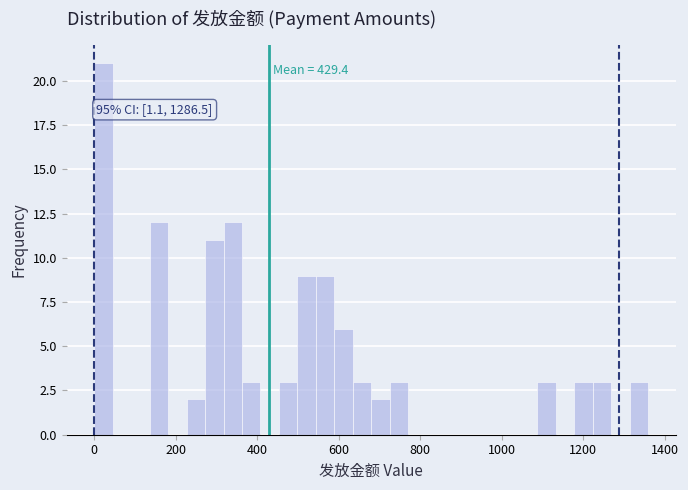

Around what value on the x-axis is the tallest bar? Give the approximate position of its centre, as read against the axis.

20